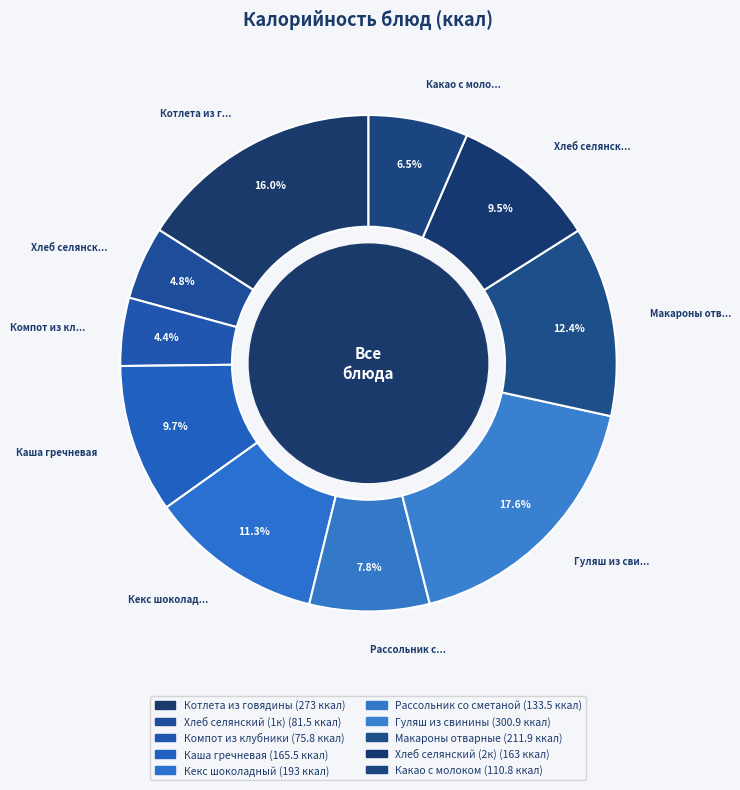

How many slices are in this pie chart?

10